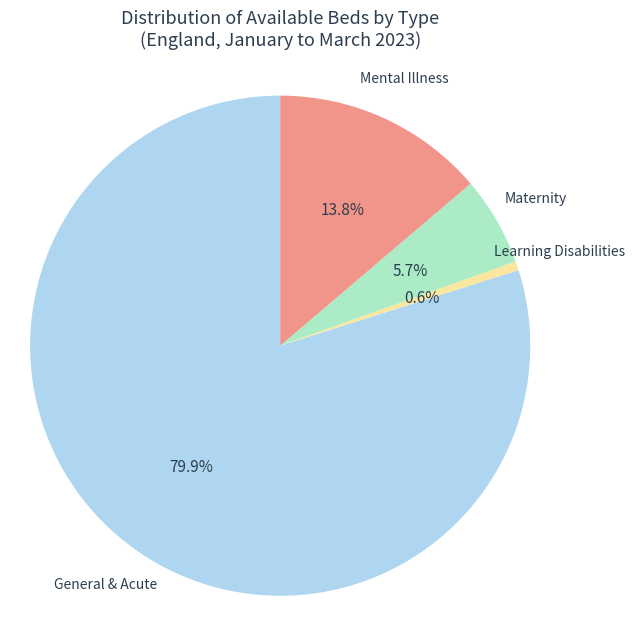

To the nearest percent, what is the difference between the Mental Illness and General & Acute slice percentages?

66%